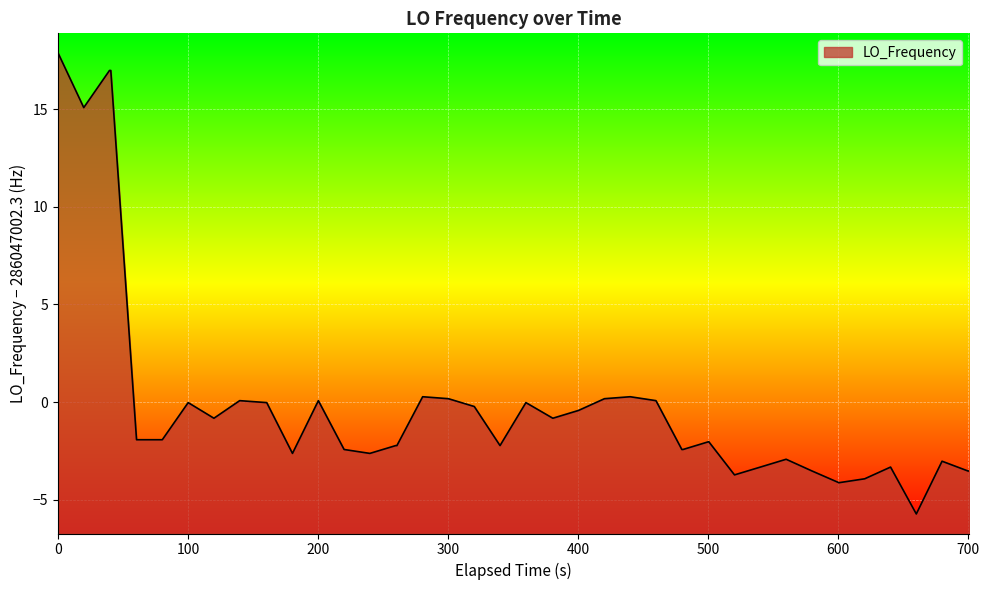

The chart shows a value of -5.6 at 30. True or false?

False